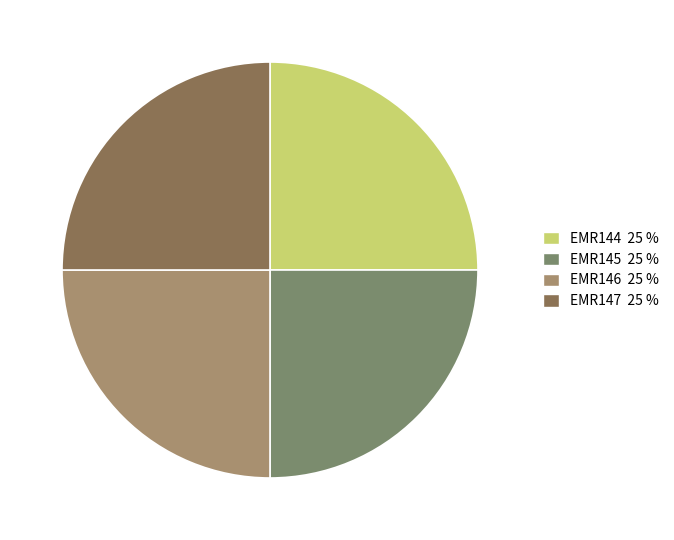

Does EMR144 account for over 50% of the chart?

No